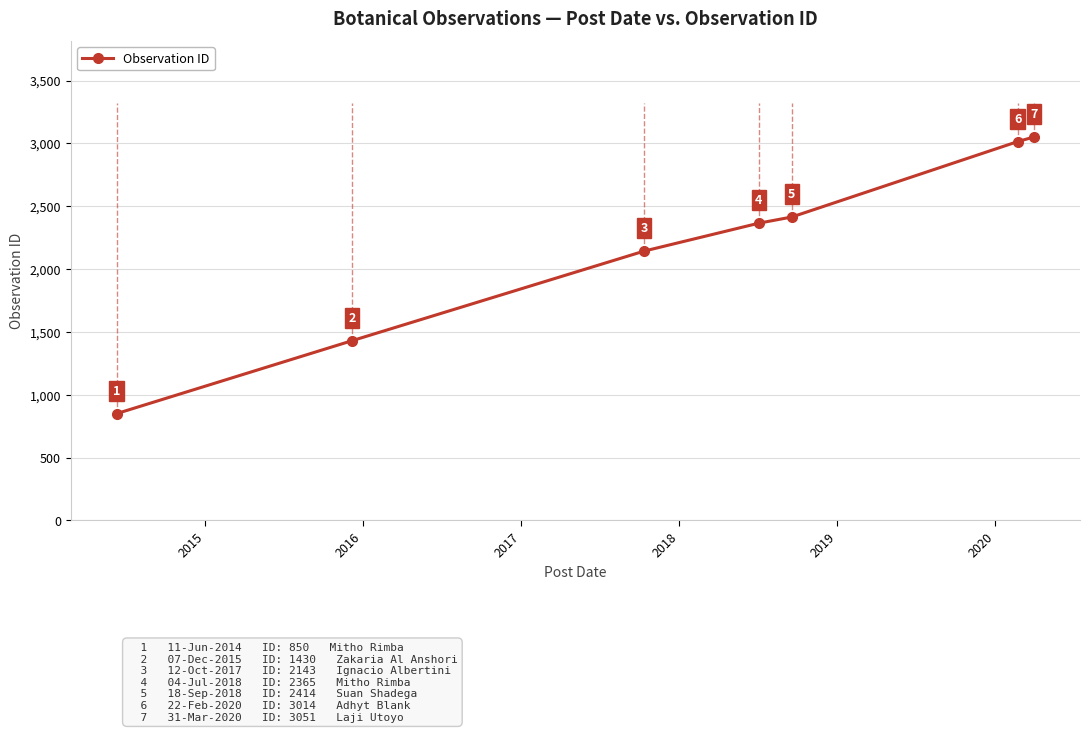

Reading right to left, list all the values displayed in this chart.

3051	3014	2414	2365	2143	1430	850